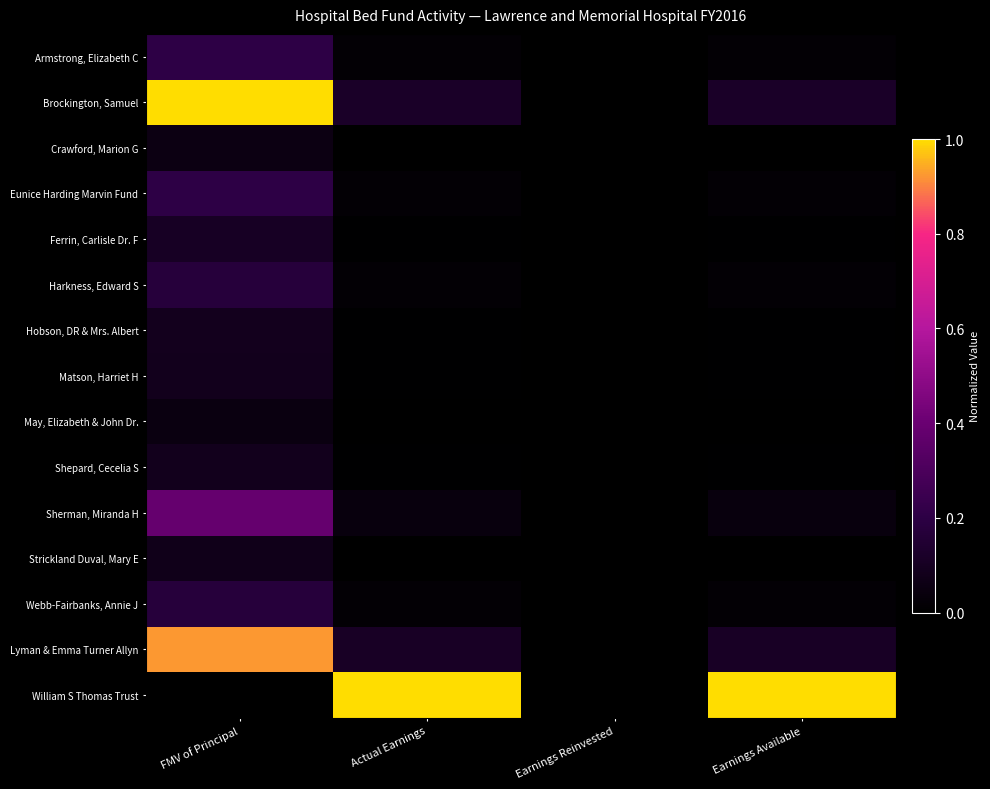

Reading left to right, what are all the values shown in this chart?

Armstrong, Elizabeth C: FMV of Principal=0.2	Actual Earnings=0.0	Earnings Reinvested=0.0	Earnings Available=0.0
Brockington, Samuel: FMV of Principal=1.0	Actual Earnings=0.1	Earnings Reinvested=0.0	Earnings Available=0.1
Crawford, Marion G: FMV of Principal=0.1	Actual Earnings=0.0	Earnings Reinvested=0.0	Earnings Available=0.0
Eunice Harding Marvin Fund: FMV of Principal=0.2	Actual Earnings=0.0	Earnings Reinvested=0.0	Earnings Available=0.0
Ferrin, Carlisle Dr. F: FMV of Principal=0.1	Actual Earnings=0.0	Earnings Reinvested=0.0	Earnings Available=0.0
Harkness, Edward S: FMV of Principal=0.2	Actual Earnings=0.0	Earnings Reinvested=0.0	Earnings Available=0.0
Hobson, DR & Mrs. Albert: FMV of Principal=0.1	Actual Earnings=0.0	Earnings Reinvested=0.0	Earnings Available=0.0
Matson, Harriet H: FMV of Principal=0.1	Actual Earnings=0.0	Earnings Reinvested=0.0	Earnings Available=0.0
May, Elizabeth & John Dr.: FMV of Principal=0.0	Actual Earnings=0.0	Earnings Reinvested=0.0	Earnings Available=0.0
Shepard, Cecelia S: FMV of Principal=0.1	Actual Earnings=0.0	Earnings Reinvested=0.0	Earnings Available=0.0
Sherman, Miranda H: FMV of Principal=0.4	Actual Earnings=0.0	Earnings Reinvested=0.0	Earnings Available=0.0
Strickland Duval, Mary E: FMV of Principal=0.1	Actual Earnings=0.0	Earnings Reinvested=0.0	Earnings Available=0.0
Webb-Fairbanks, Annie J: FMV of Principal=0.2	Actual Earnings=0.0	Earnings Reinvested=0.0	Earnings Available=0.0
Lyman & Emma Turner Allyn: FMV of Principal=0.9	Actual Earnings=0.1	Earnings Reinvested=0.0	Earnings Available=0.1
William S Thomas Trust: FMV of Principal=0.0	Actual Earnings=1.0	Earnings Reinvested=0.0	Earnings Available=1.0